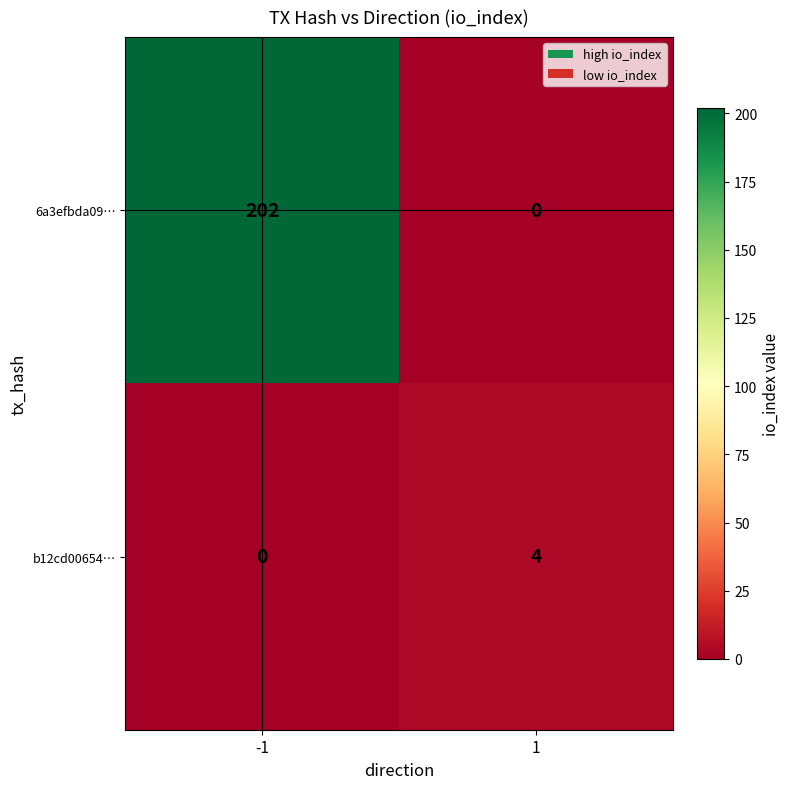

What is the sum of the 6a3efbda09… values at -1 and 1?

202